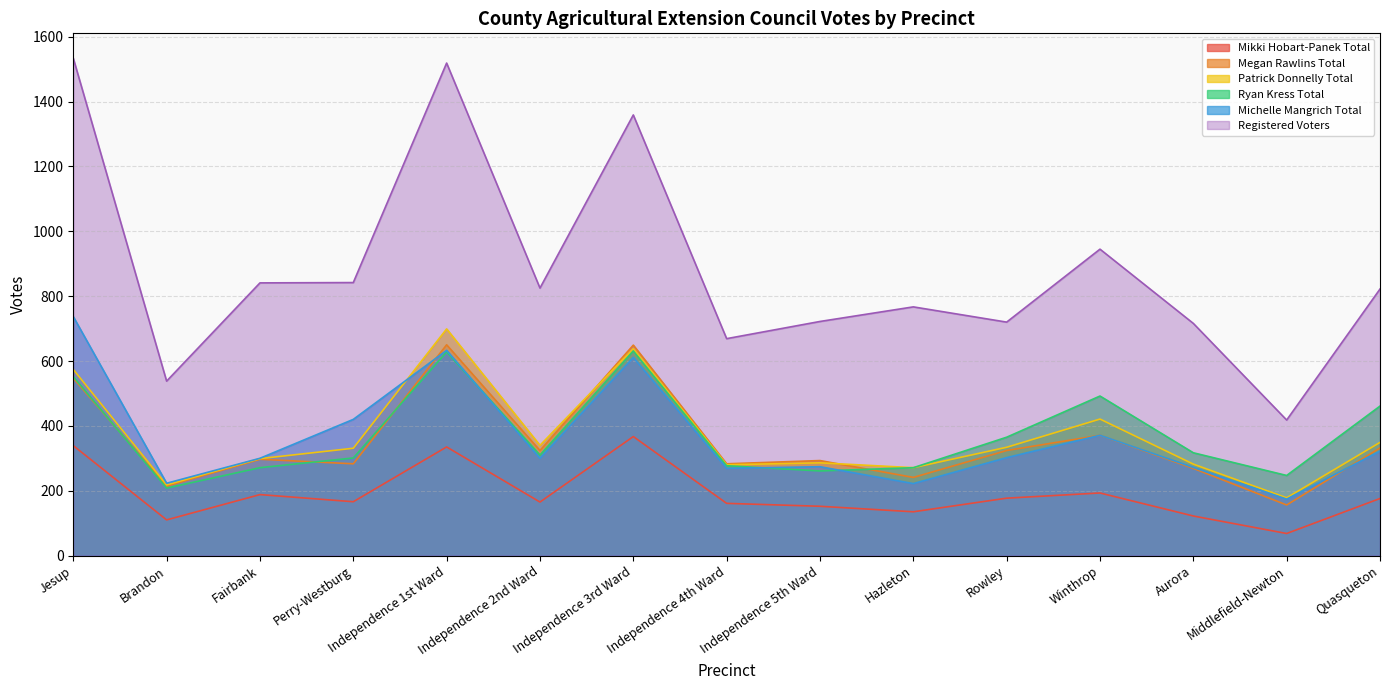

What are all the series names shown in the legend?

Mikki Hobart-Panek Total, Megan Rawlins Total, Patrick Donnelly Total, Ryan Kress Total, Michelle Mangrich Total, Registered Voters